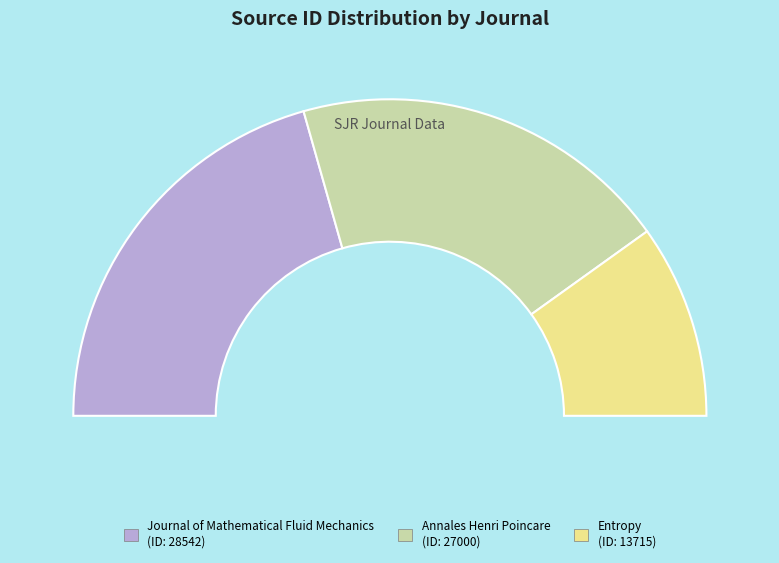

What is the smallest slice in the pie chart?

Entropy